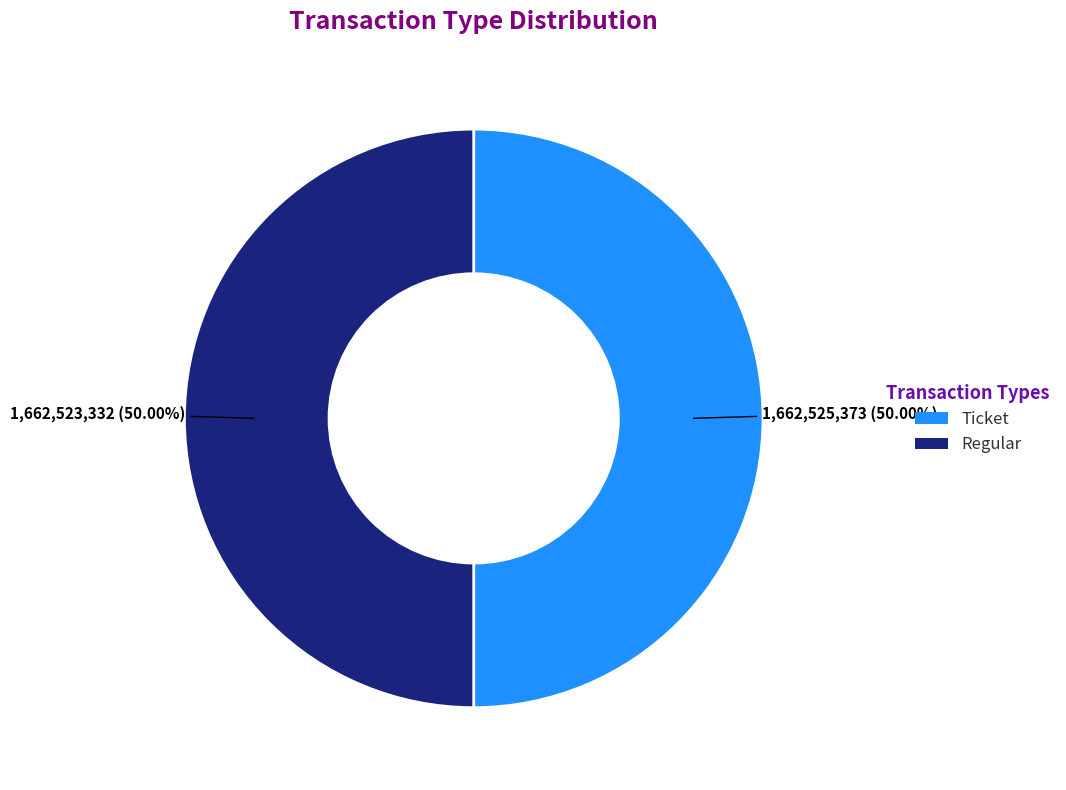

How many segments does this pie chart have?

2